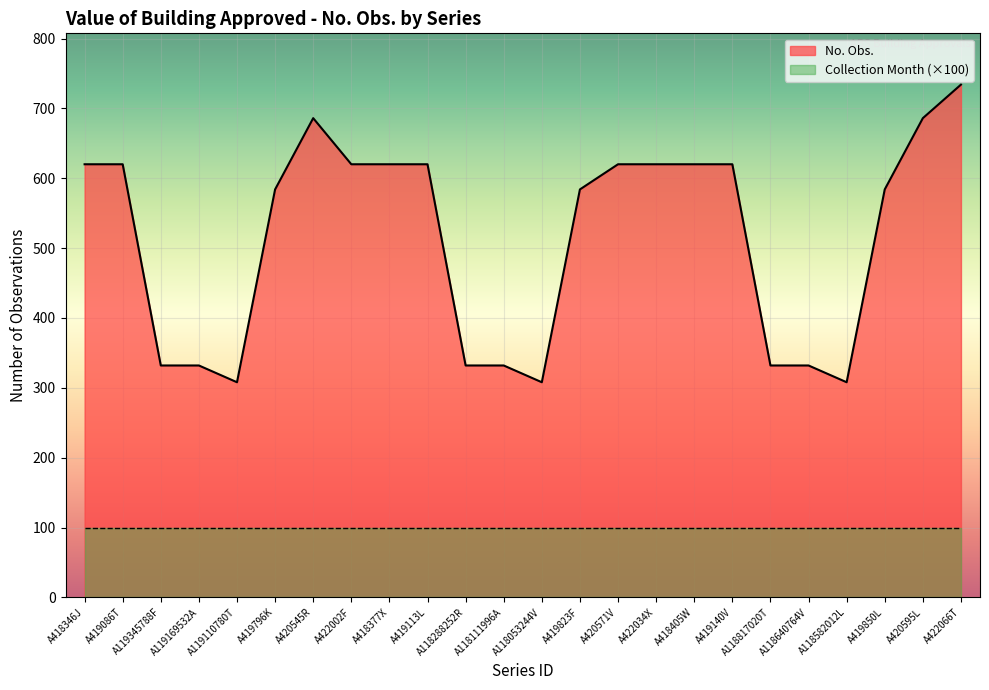

Where does the data first go above 620?

A420545R